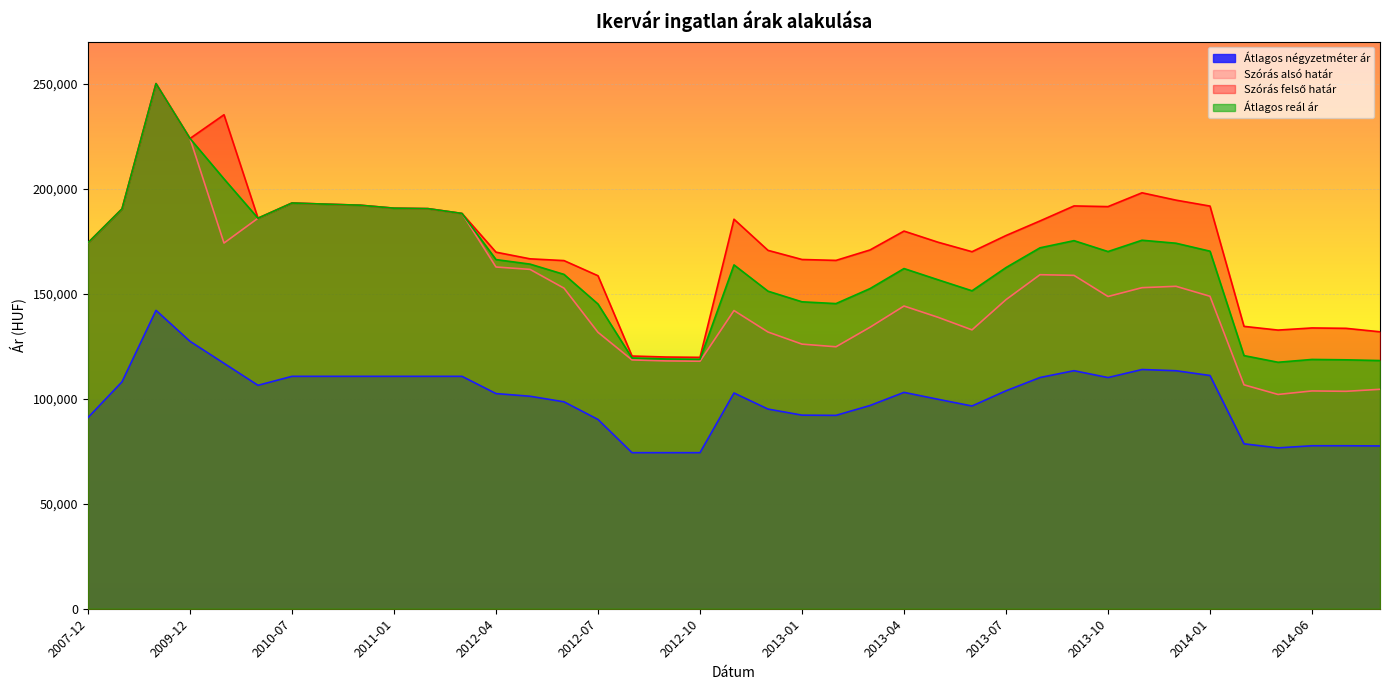

Rank the series at 2009-10 from lowest to highest value.

Átlagos négyzetméter ár, Szórás alsó határ, Szórás felső határ, Átlagos reál ár